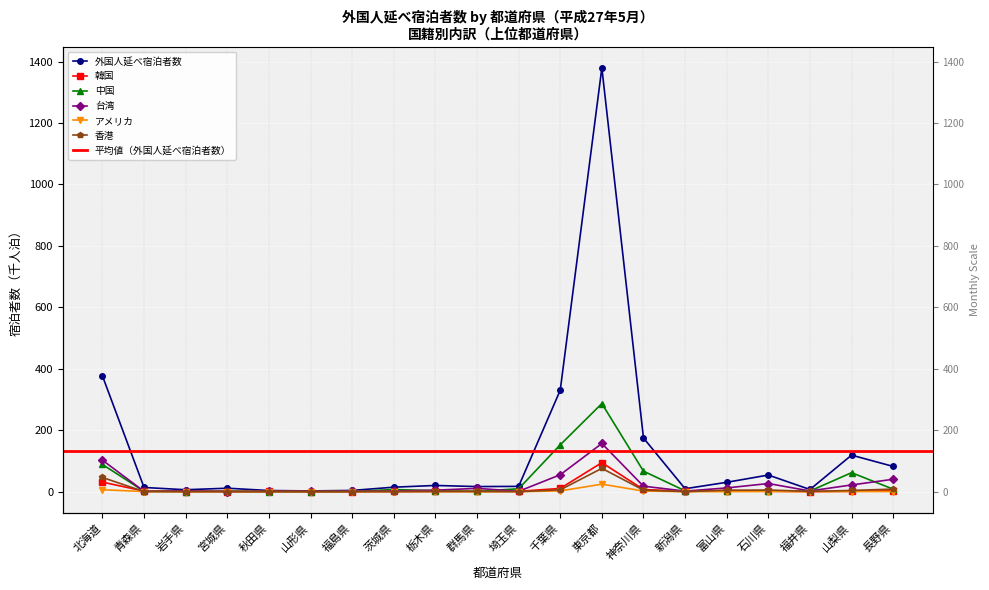

At which label does 外国人延べ宿泊者数 first exceed 17?

北海道